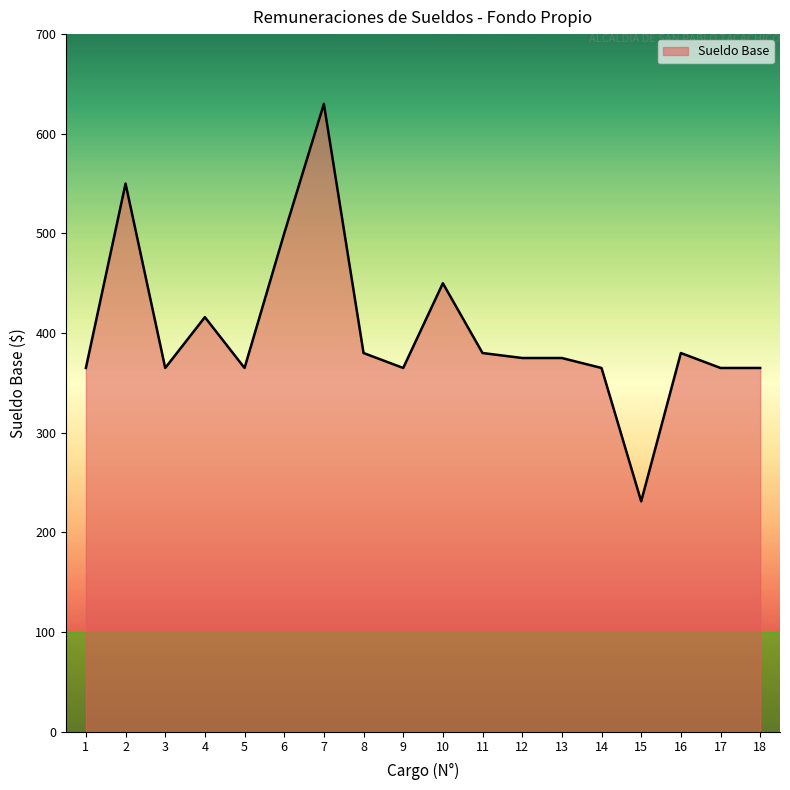

True or false: there are more than 1 points higher than both neighbors.

True